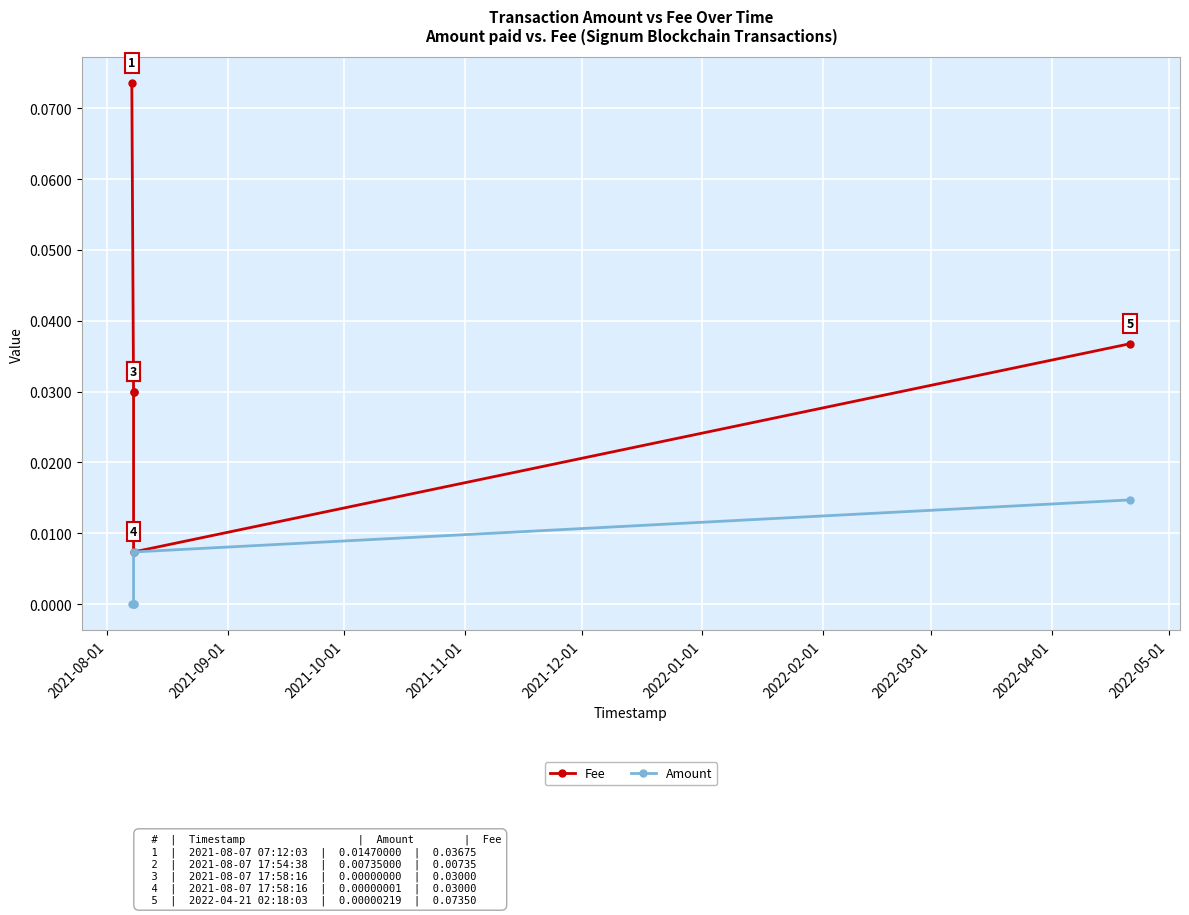

In Fee, how many points are lower than both neighbors (excluding endpoints)?

1